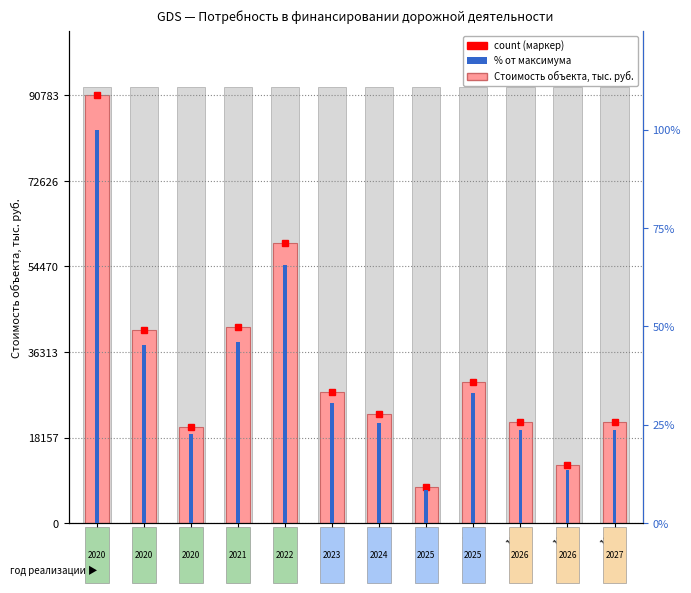

What is the sum of all Стоимость объекта (тыс. руб.) values?

397514.7